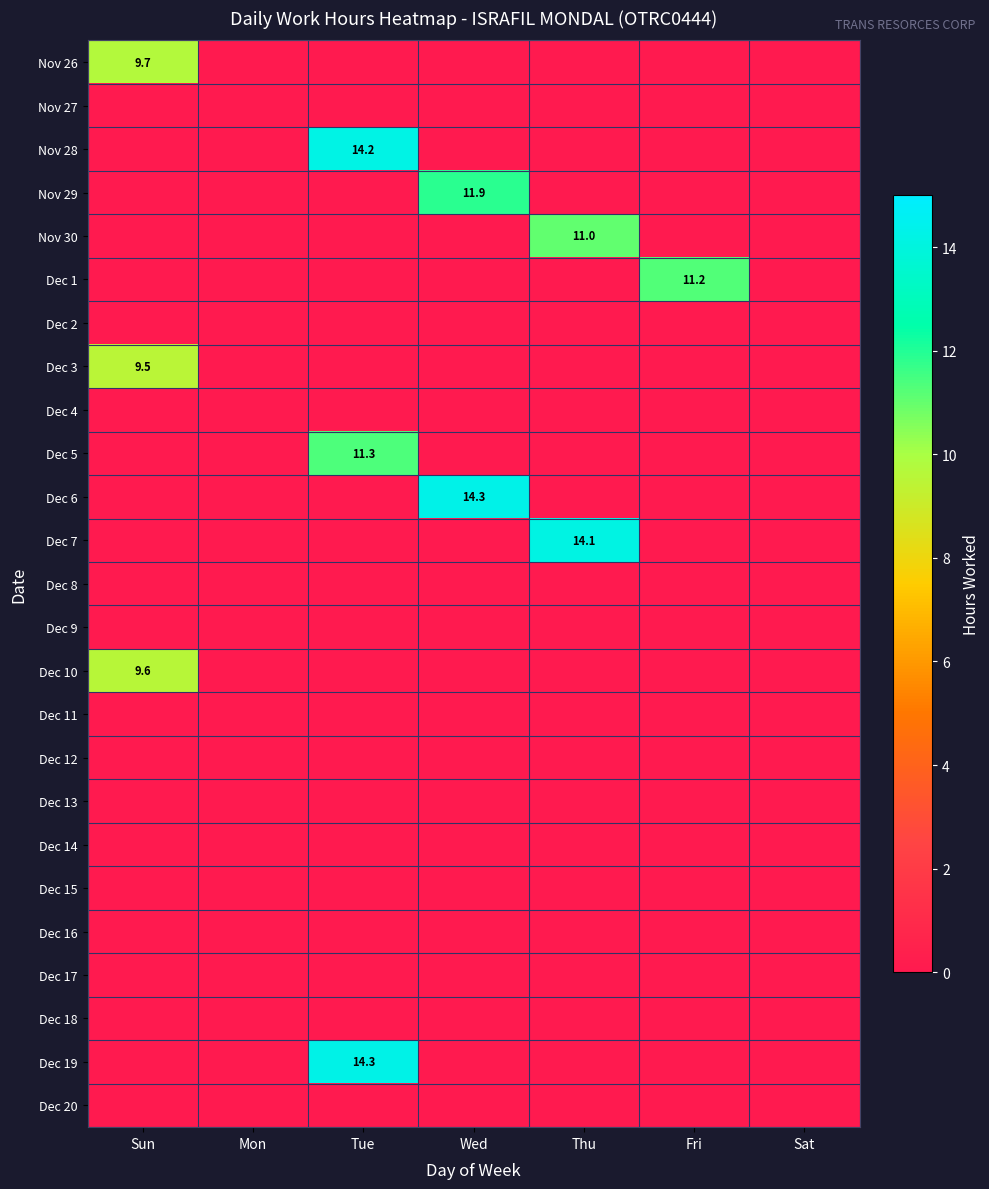

True or false: Dec 6 has a value of 14.3 at Wed.

True